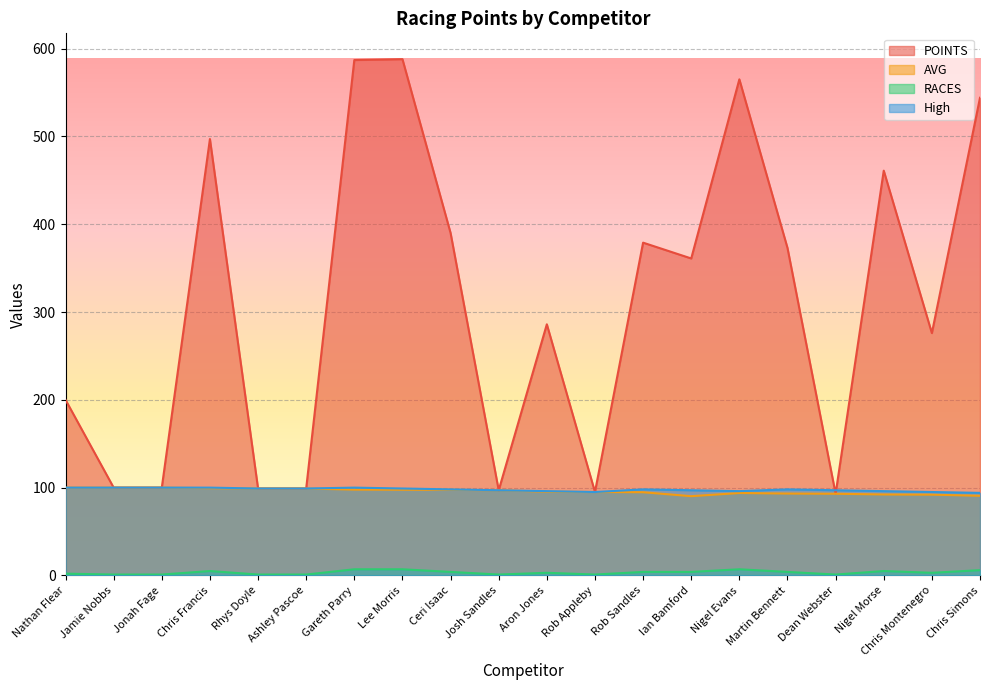

Does the chart display data point markers on the line(s)?

No